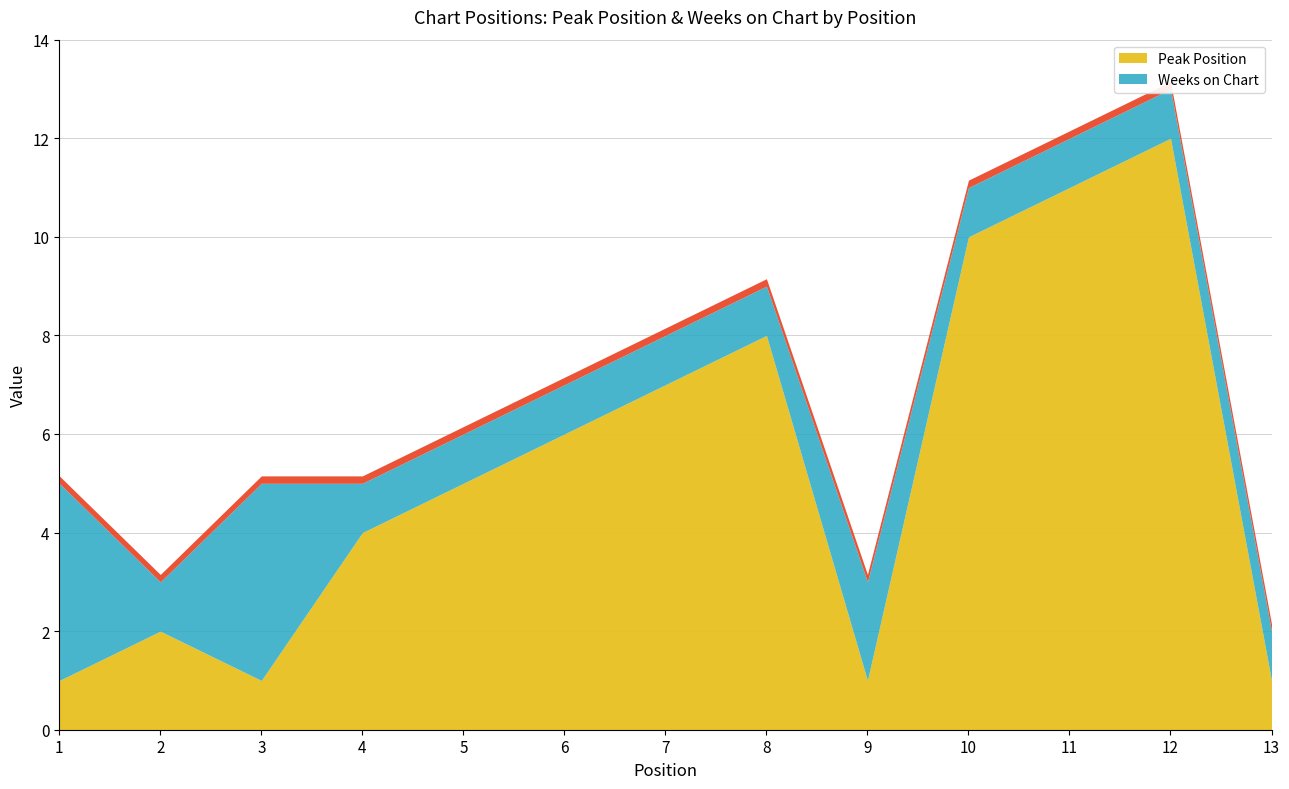

Reading right to left, transcribe all the data shown in this chart.

Peak Position: 1	12	11	10	1	8	7	6	5	4	1	2	1
Weeks on Chart: 1	1	1	1	2	1	1	1	1	1	4	1	4